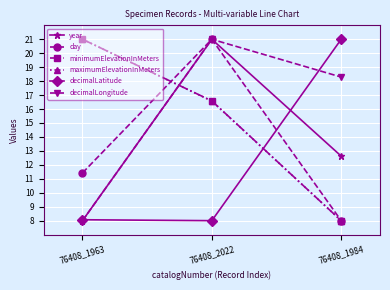

Which category has the lowest value in the decimalLongitude series?

76408_1963